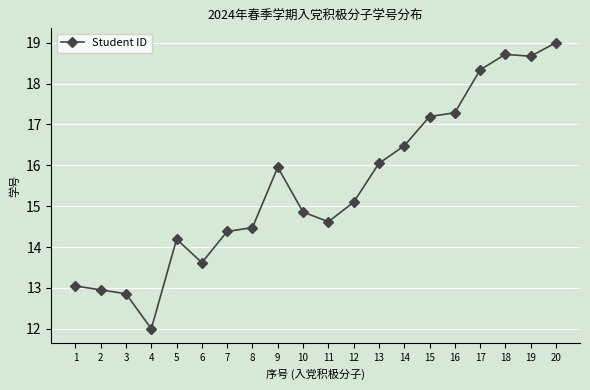

The value at 14 is 16.5. True or false?

True